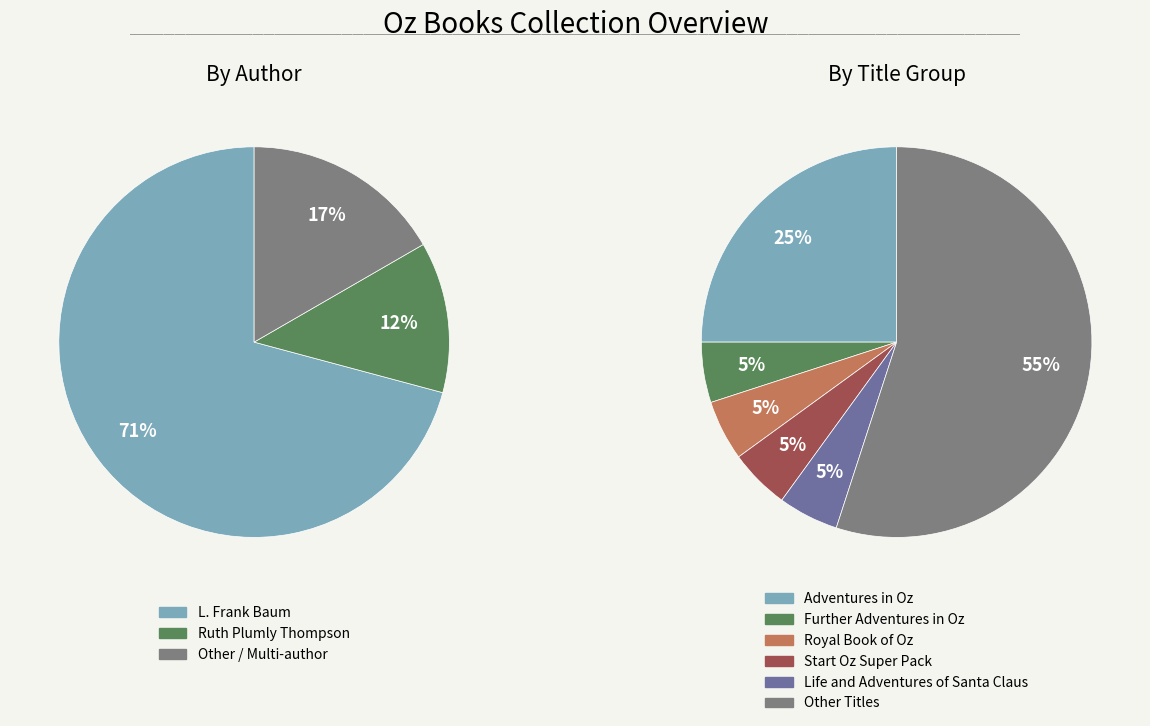

To the nearest percent, what percentage of the pie is Ruth Plumly Thompson?

12%